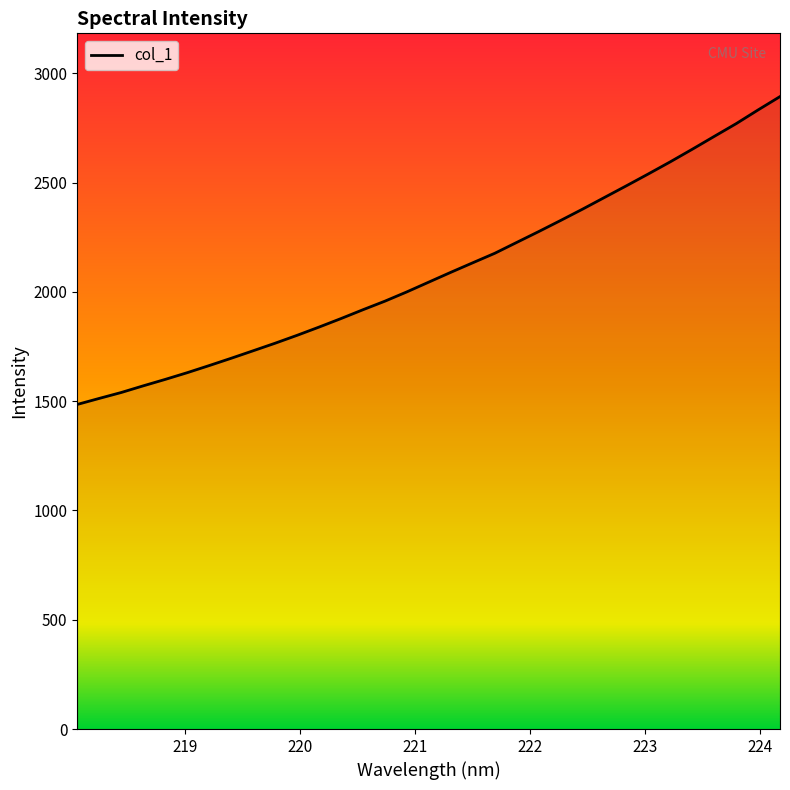

What is the difference between the maximum and minimum values?

1408.5